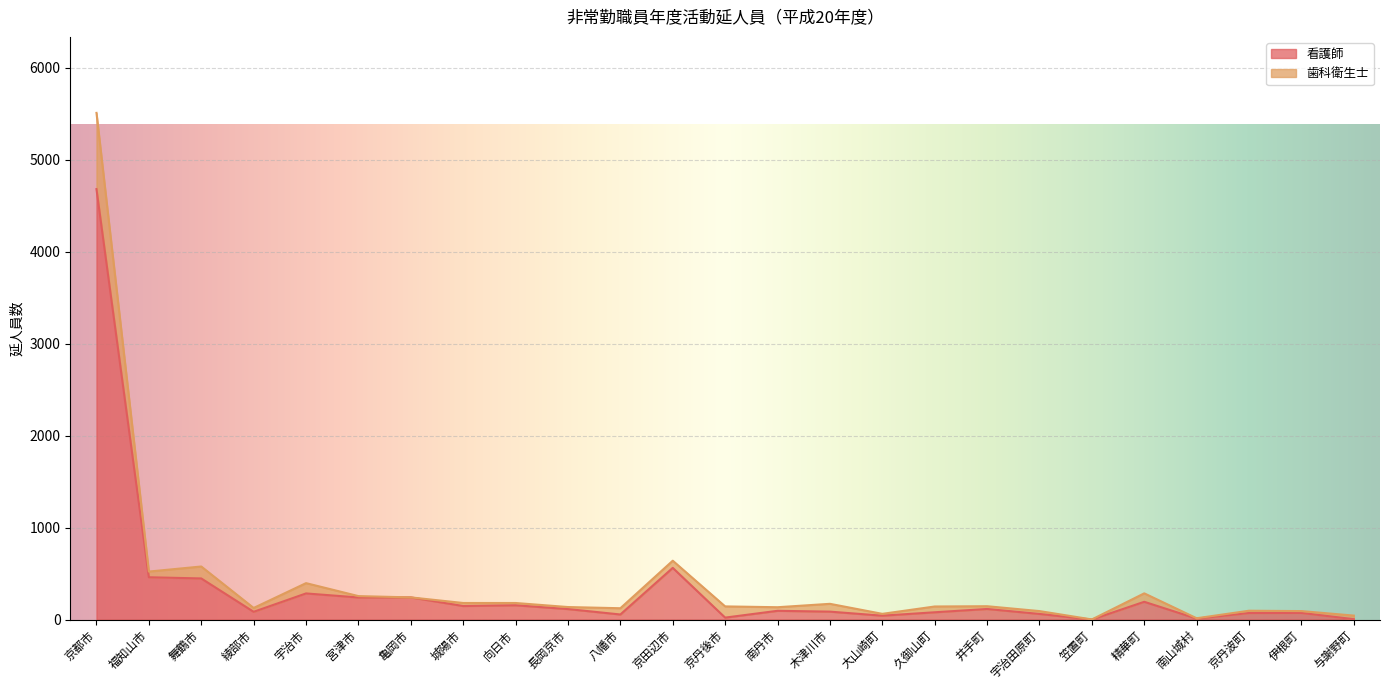

The 看護師 series shows 337 at 宮津市. True or false?

False